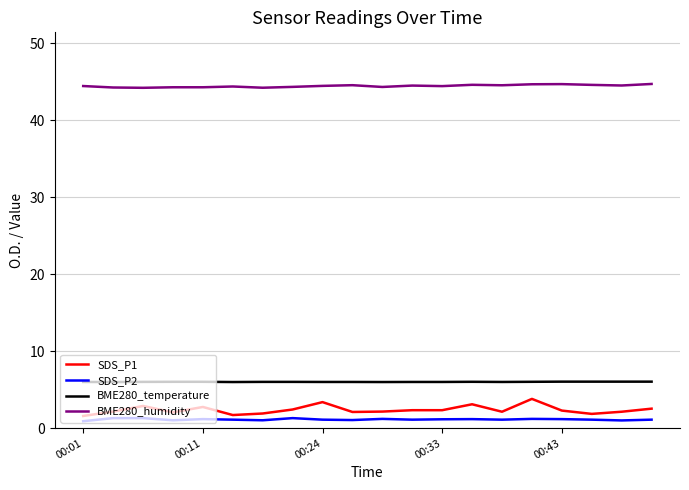

What is the lowest value of the BME280_temperature series?

6.0